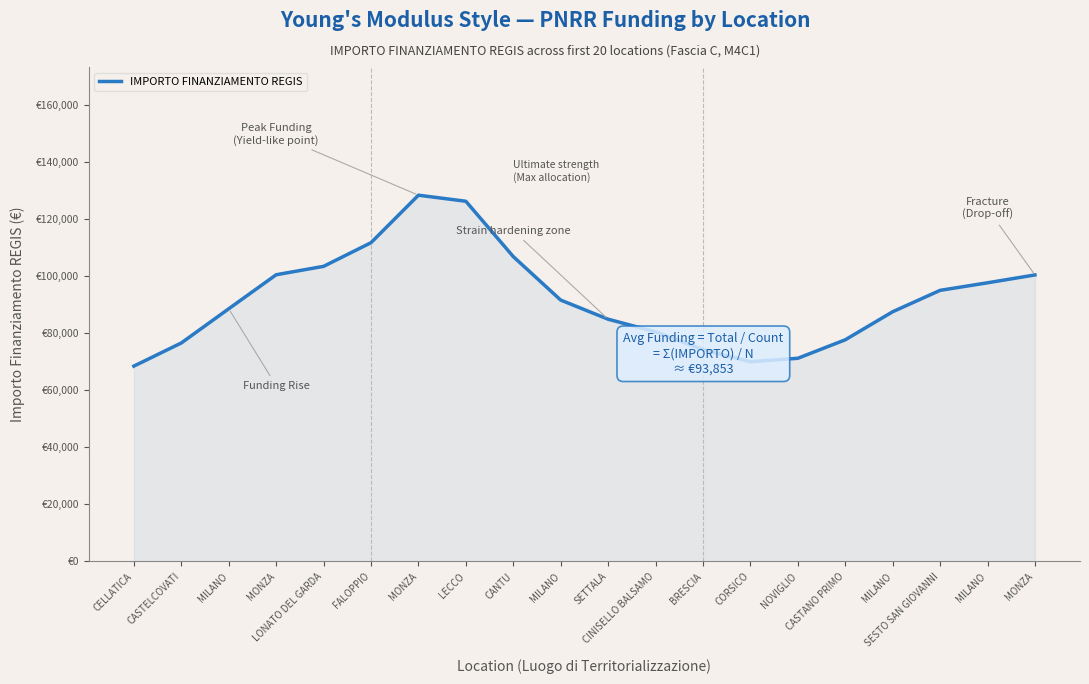

Does the chart display data point markers on the line(s)?

No